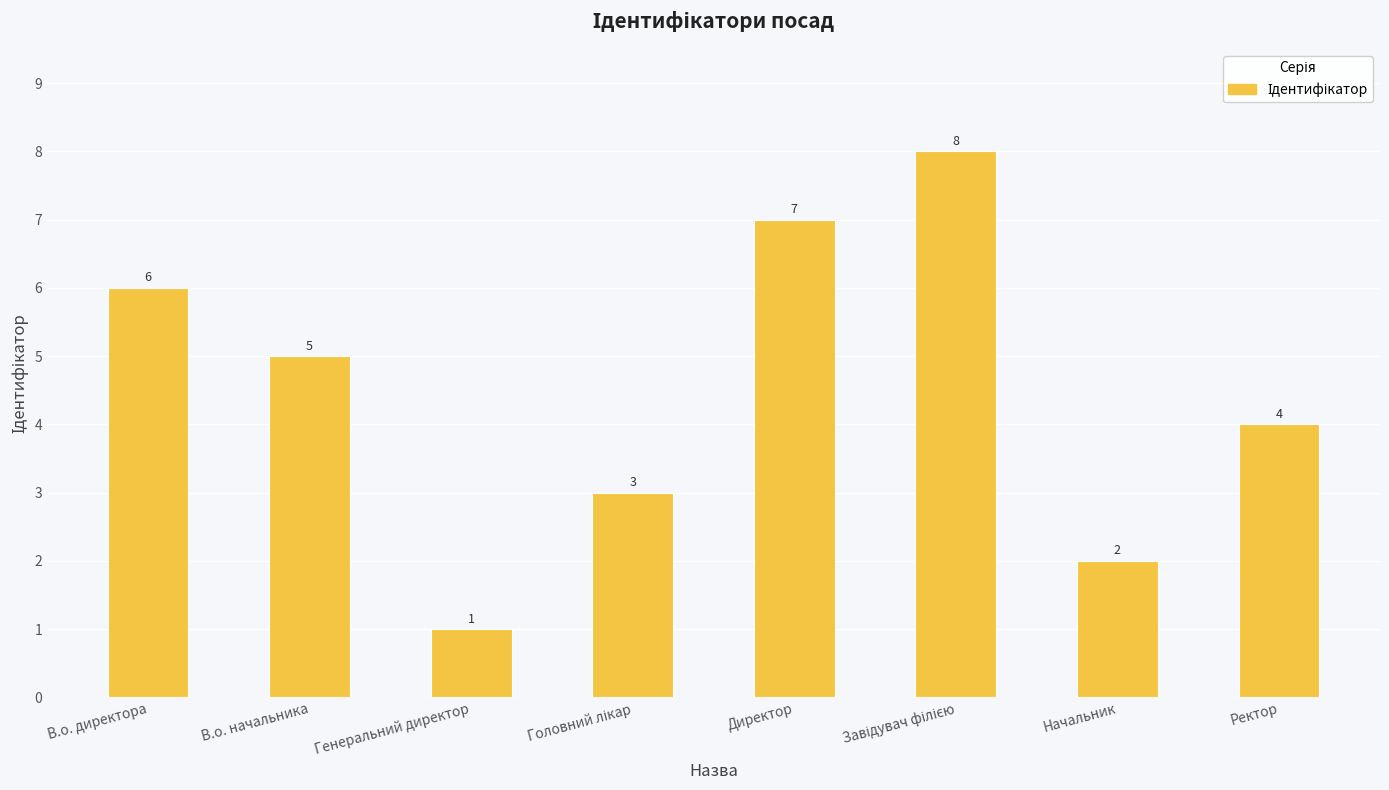

Reading left to right, transcribe all the data shown in this chart.

6	5	1	3	7	8	2	4